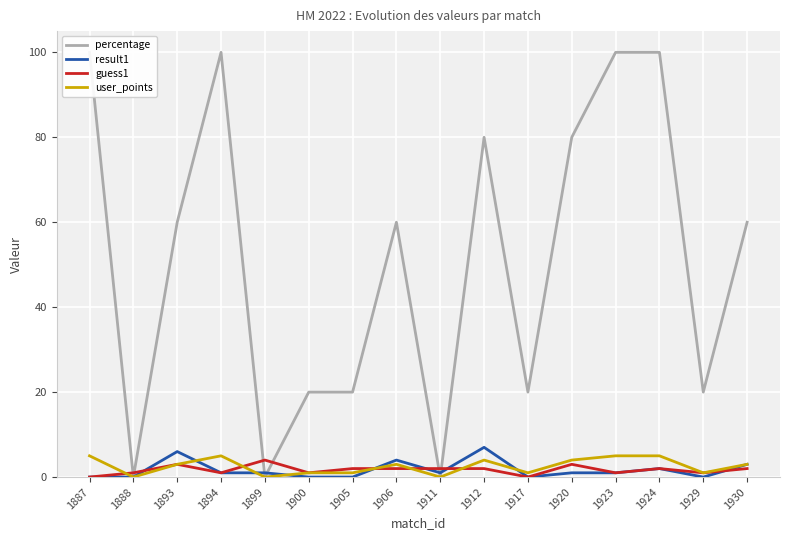

What is the value of the result1 point at the 12th from the left?

1